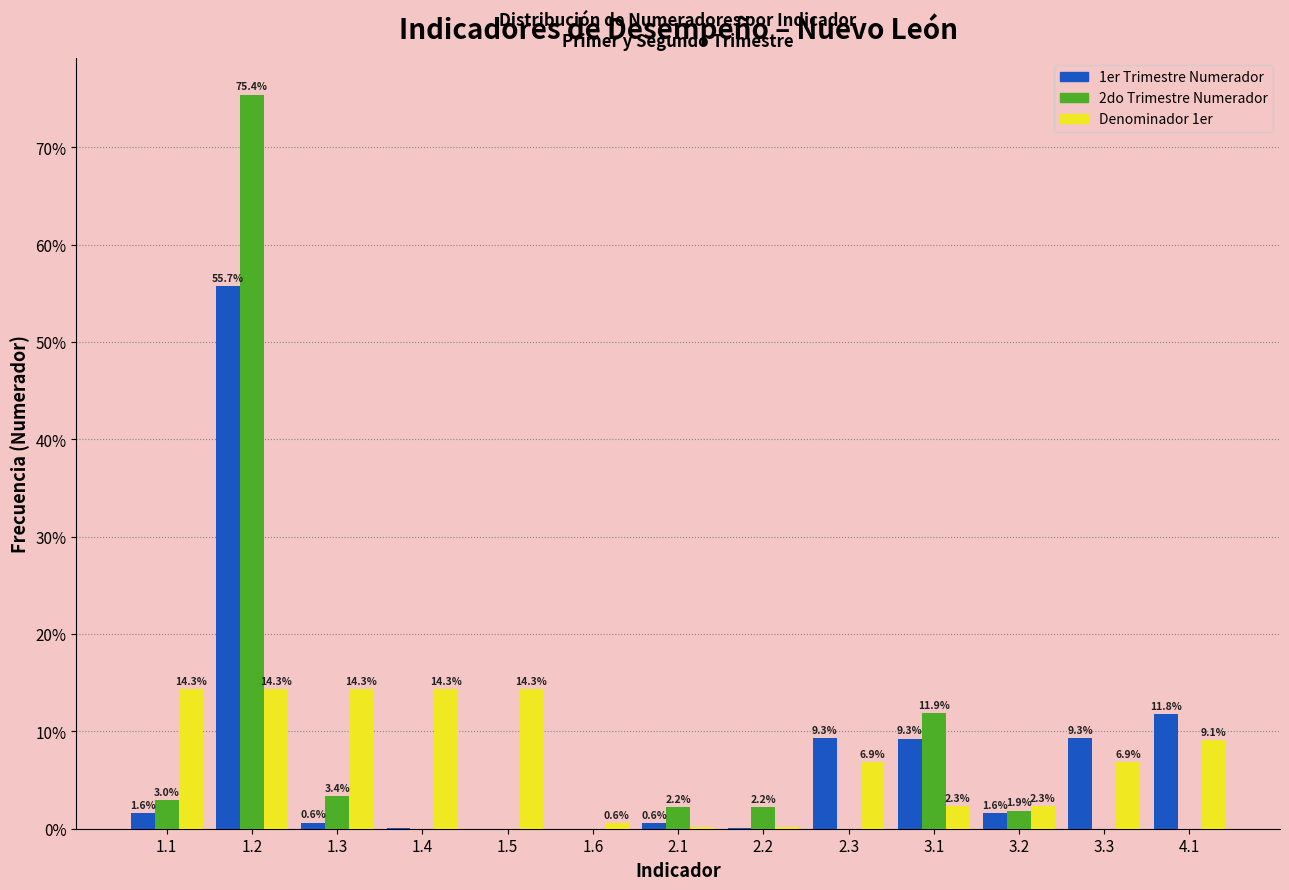

What is the sum of all 1er Trimestre Numerador values?

100.0